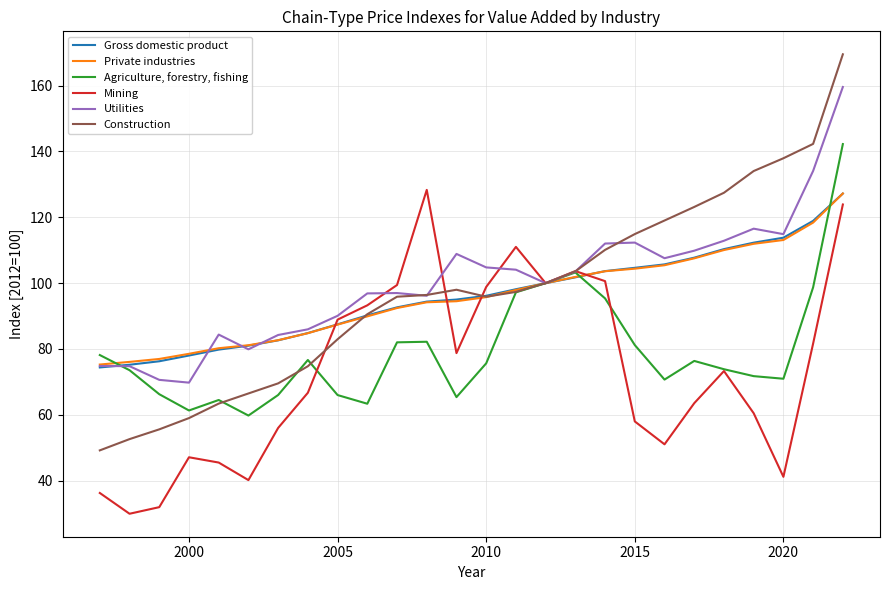

What is the highest value of the Utilities series?

159.6